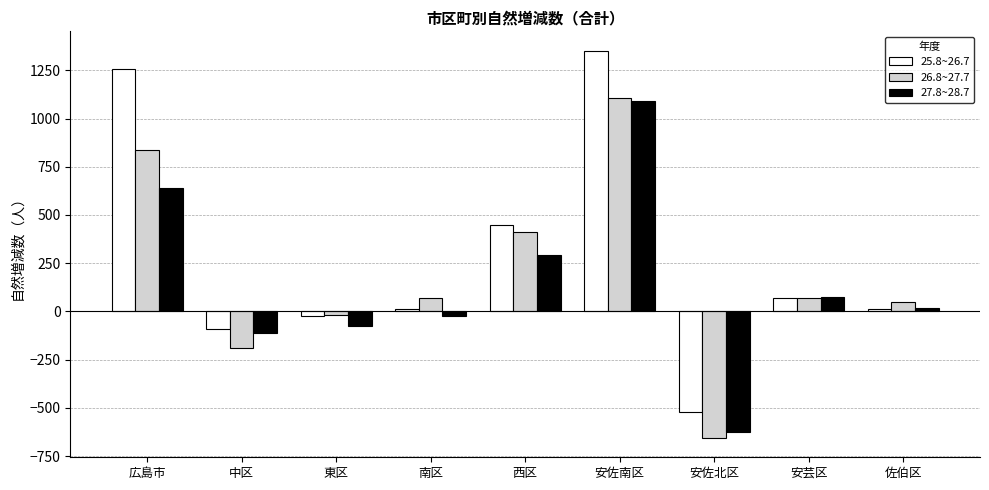

What position from the right is 東区?

7